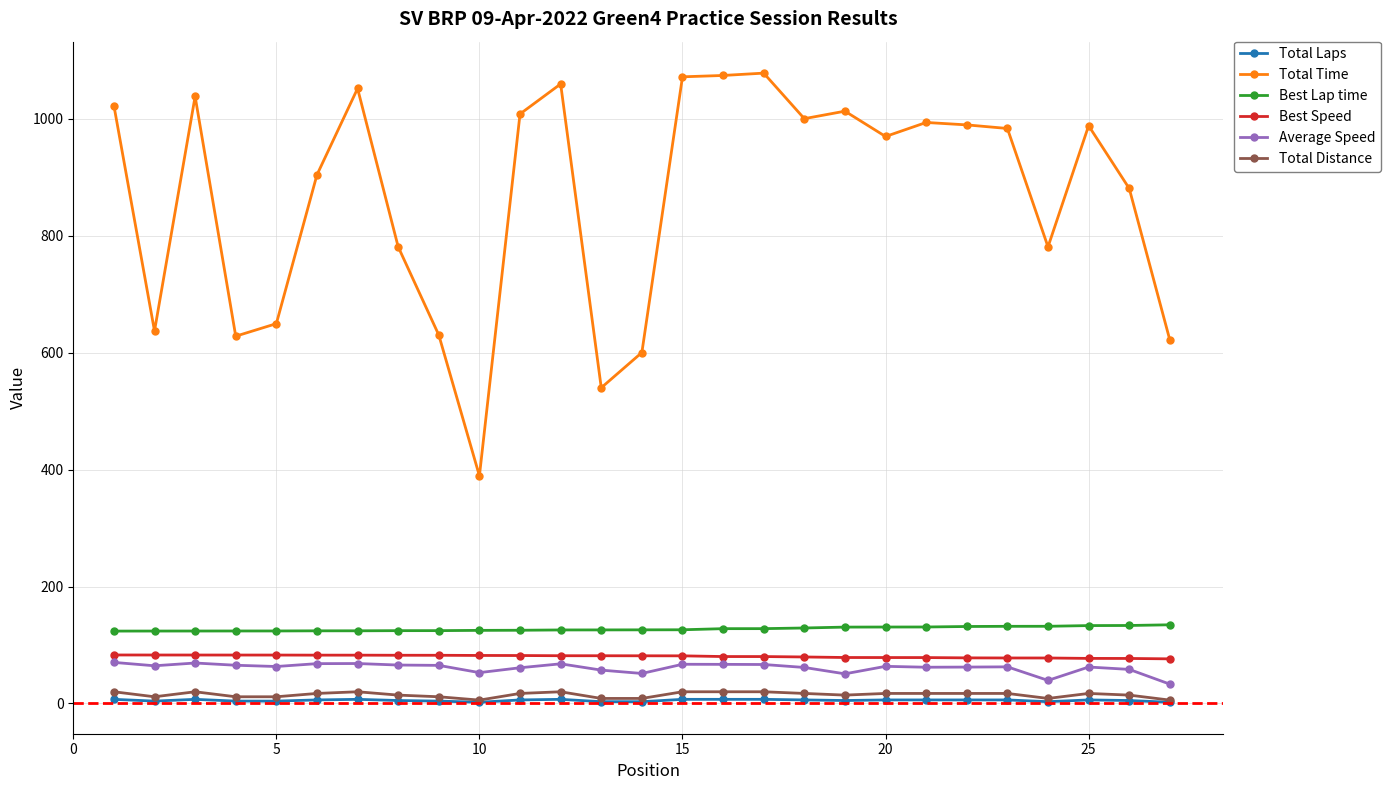

How many lines are shown in the chart?

6